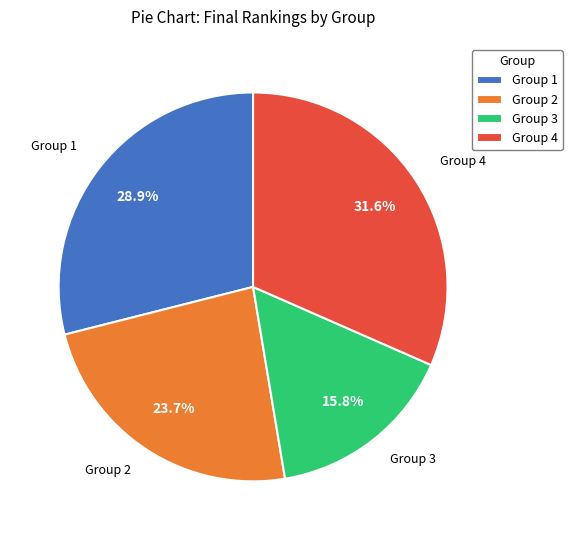

Between Group 3 and Group 1, which is larger?

Group 1